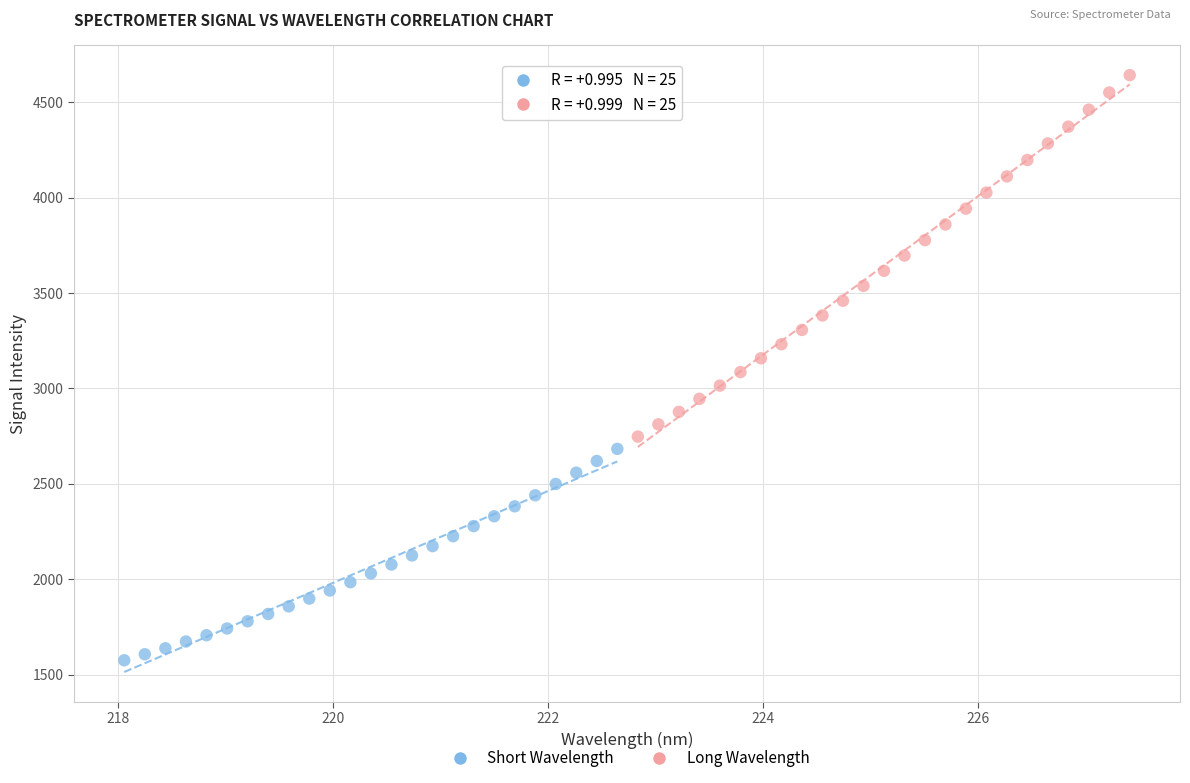

Which series reaches the minimum Y coordinate?

Short Wavelength